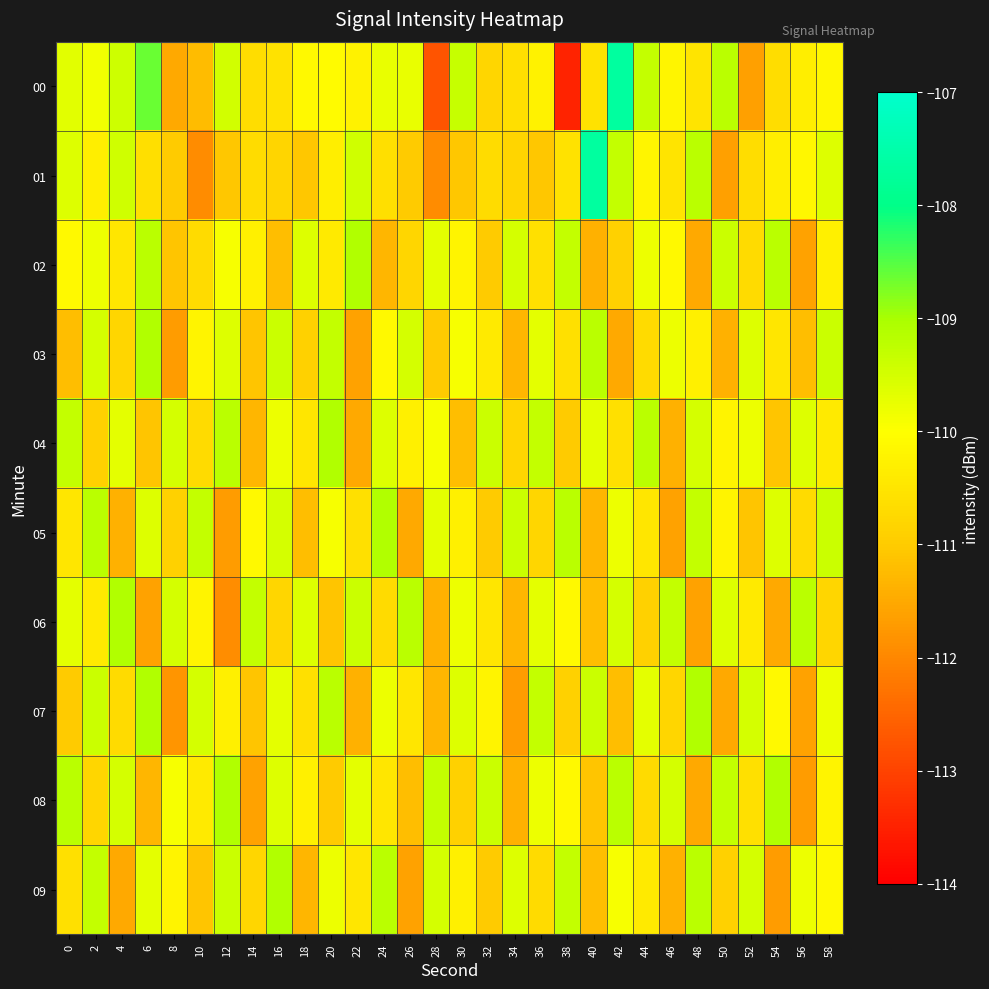

What is the difference between the highest and lowest values at 42?

3.8